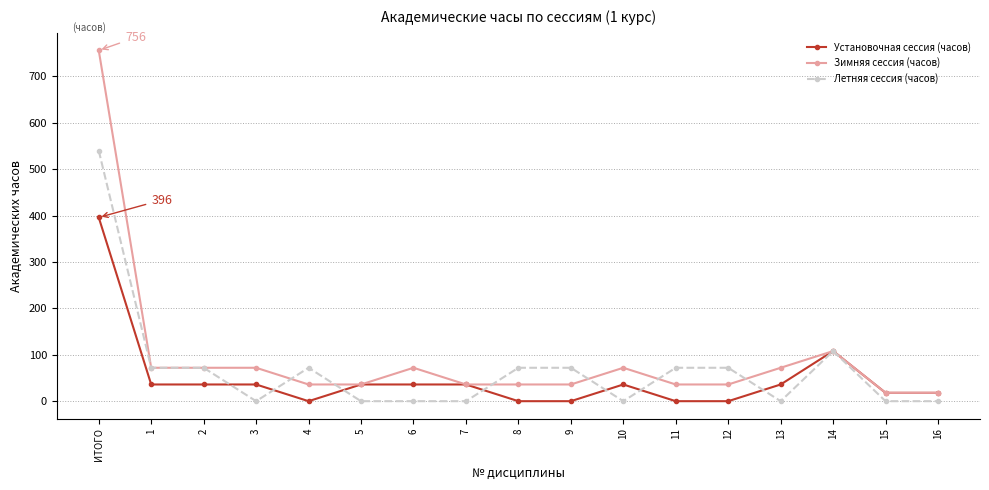

Where is Установочная сессия (часов) nearest to the value 198?

14